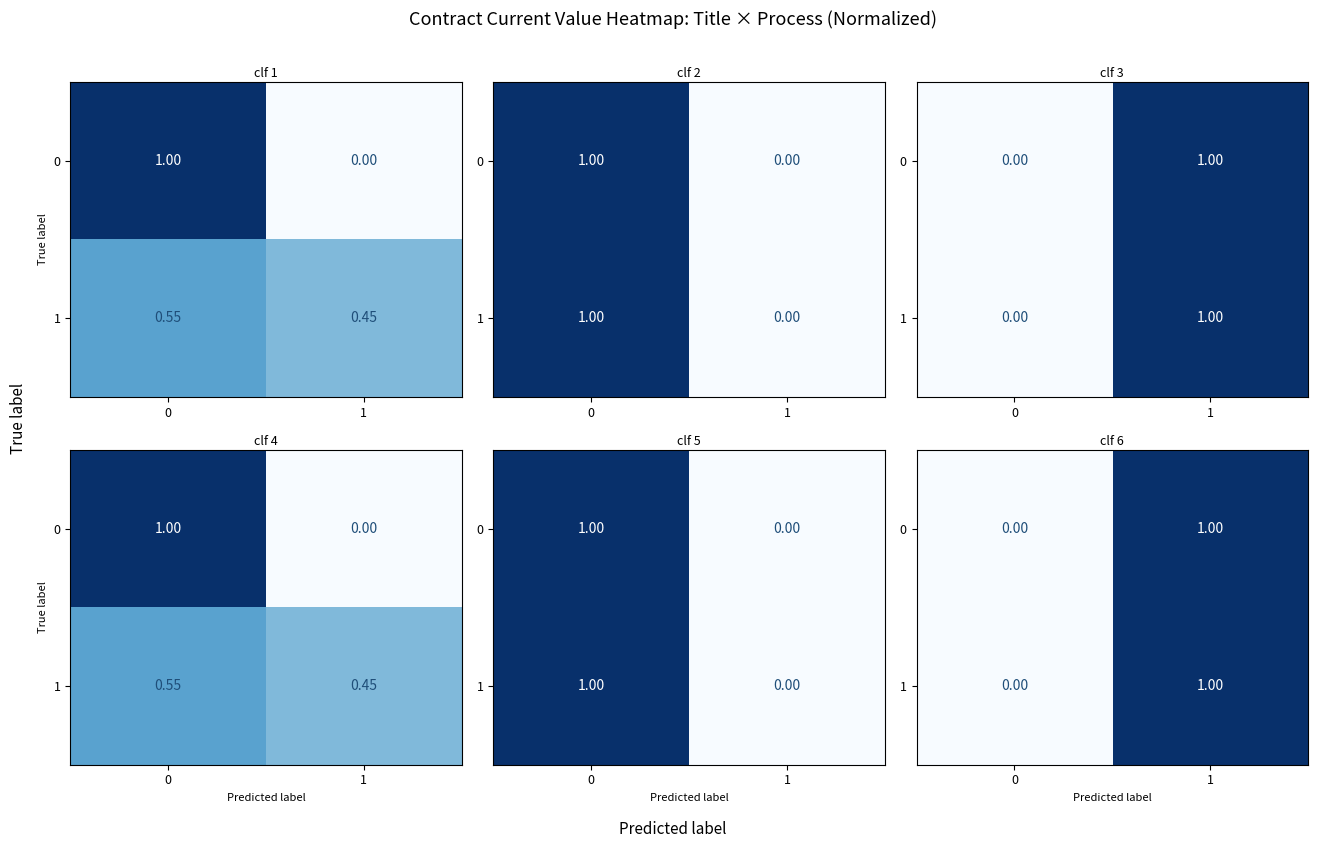

Which label corresponds to the largest value in the chart?

1